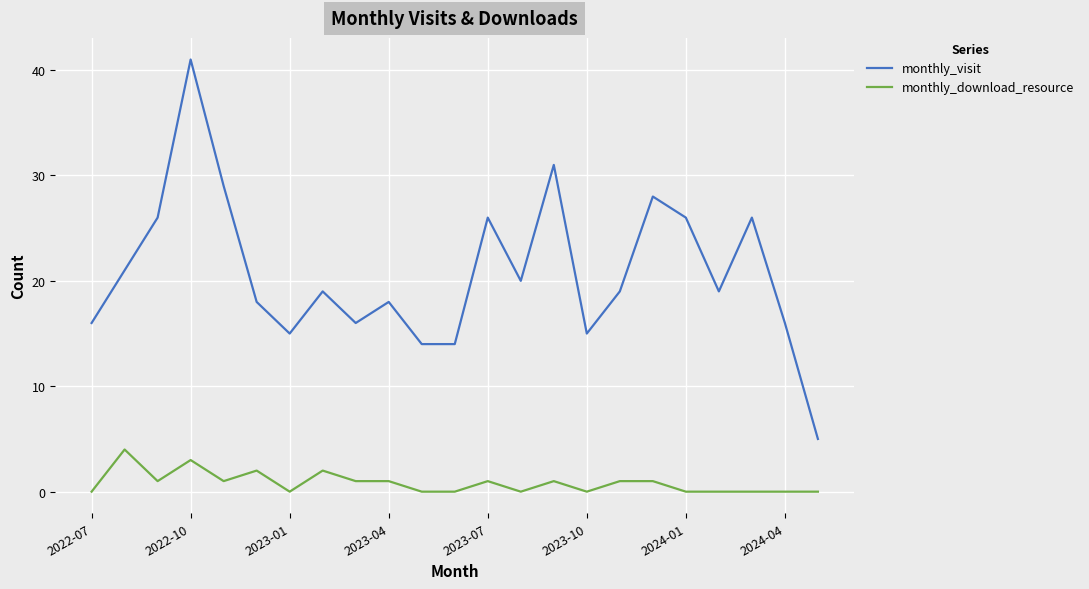

How many distinct data groups are displayed?

2